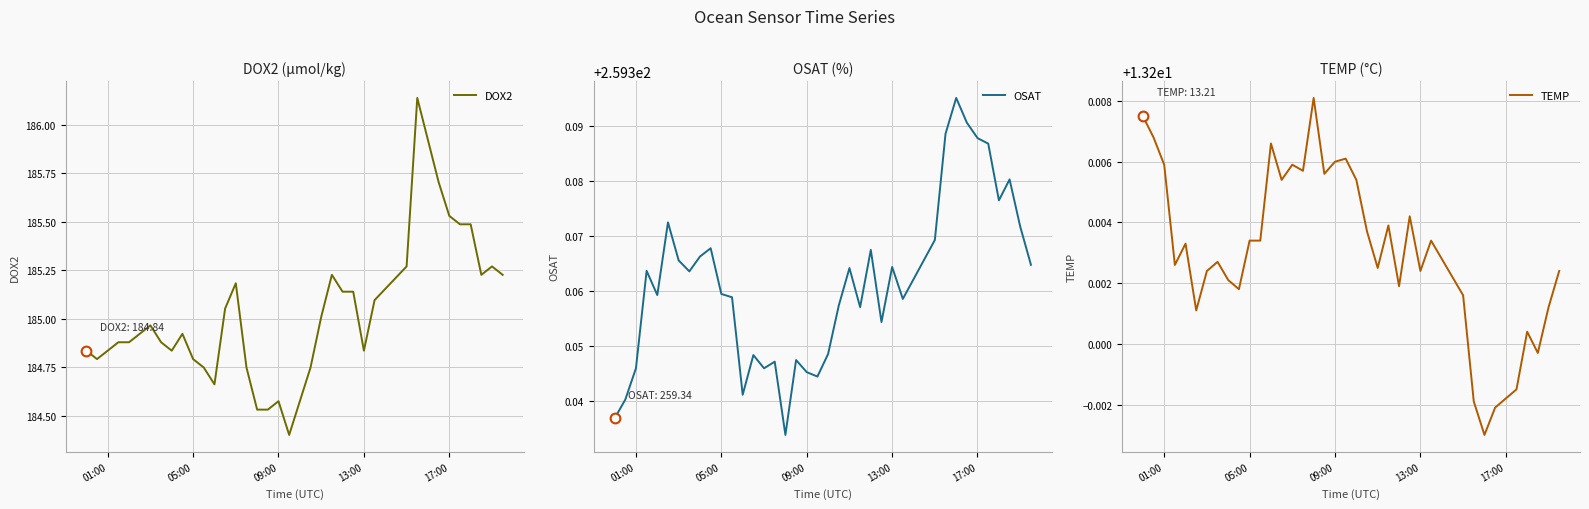

Reading left to right, transcribe all the data shown in this chart.

DOX2: 184.8	184.8	184.8	184.9	184.9	184.9	185.0	184.9	184.8	184.9	184.8	184.7	184.7	185.1	185.2	184.7	184.5	184.5	184.6	184.4	184.6	184.7	185.0	185.2	185.1	185.1	184.8	185.1	185.3	186.1	185.9	185.7	185.5	185.5	185.5	185.2	185.3	185.2
OSAT: 259.3	259.3	259.3	259.4	259.4	259.4	259.4	259.4	259.4	259.4	259.4	259.4	259.3	259.3	259.3	259.3	259.3	259.3	259.3	259.3	259.3	259.4	259.4	259.4	259.4	259.4	259.4	259.4	259.4	259.4	259.4	259.4	259.4	259.4	259.4	259.4	259.4	259.4
TEMP: 13.2	13.2	13.2	13.2	13.2	13.2	13.2	13.2	13.2	13.2	13.2	13.2	13.2	13.2	13.2	13.2	13.2	13.2	13.2	13.2	13.2	13.2	13.2	13.2	13.2	13.2	13.2	13.2	13.2	13.2	13.2	13.2	13.2	13.2	13.2	13.2	13.2	13.2